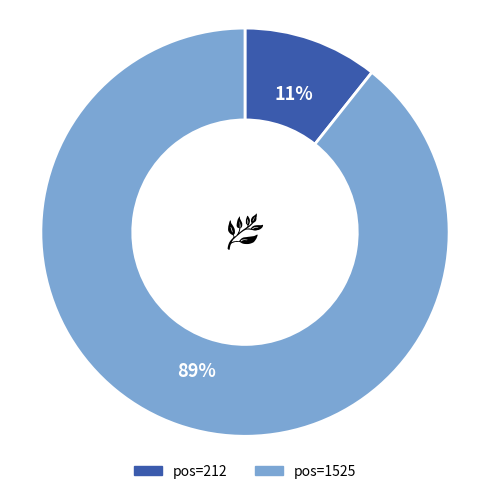

Is there any slice that represents more than half of the pie?

Yes